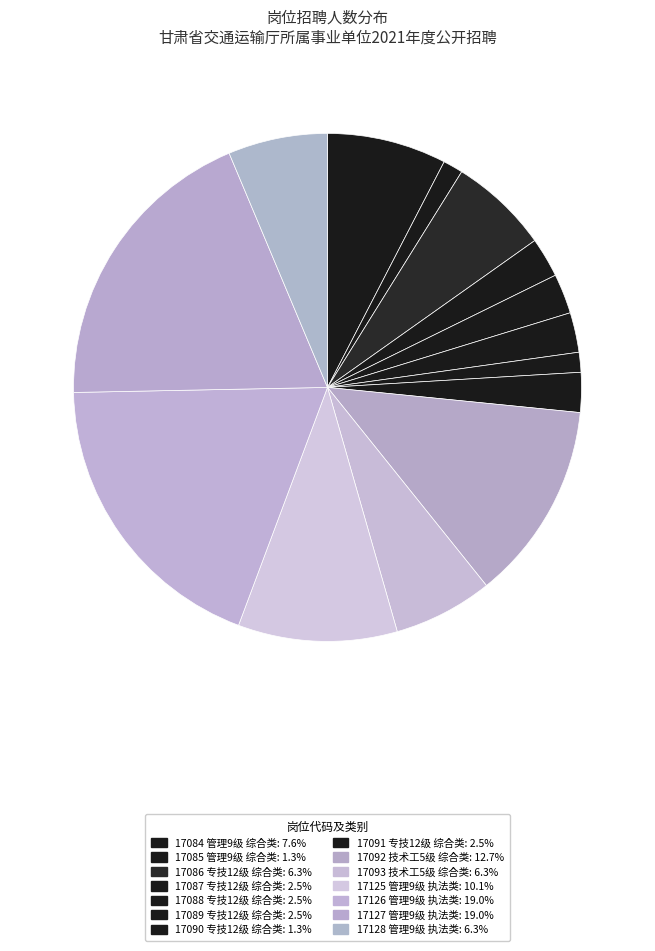

To the nearest percent, what is the difference between the largest and smallest slice percentages?

18%